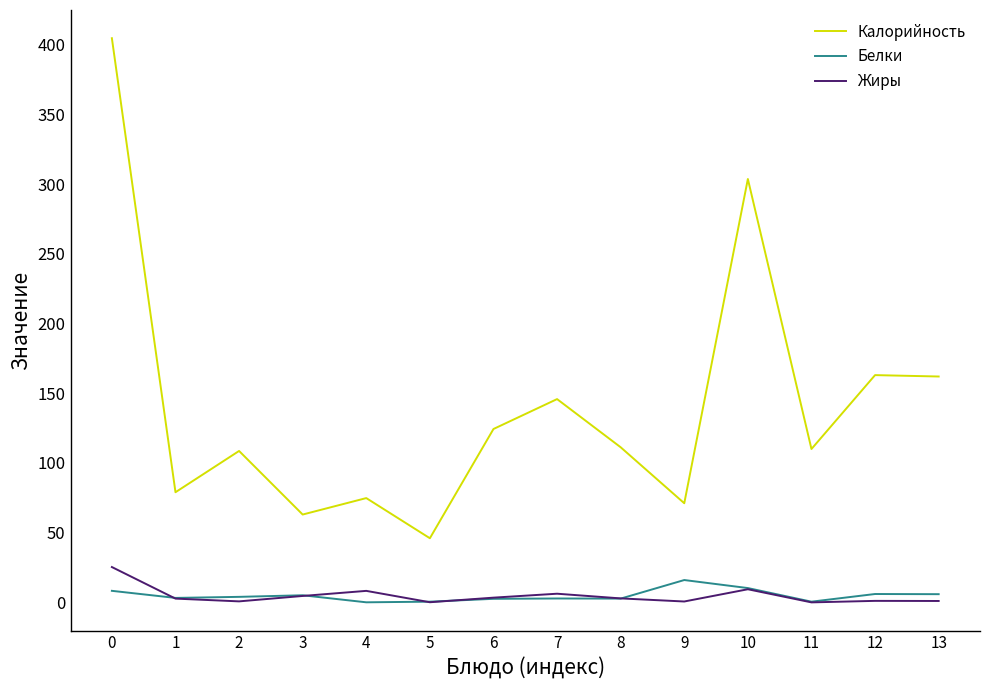

What is the maximum value for Калорийность?

404.6